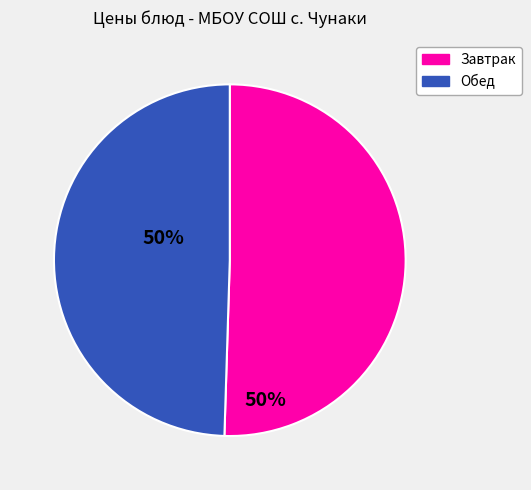

Is there any slice that represents more than half of the pie?

Yes